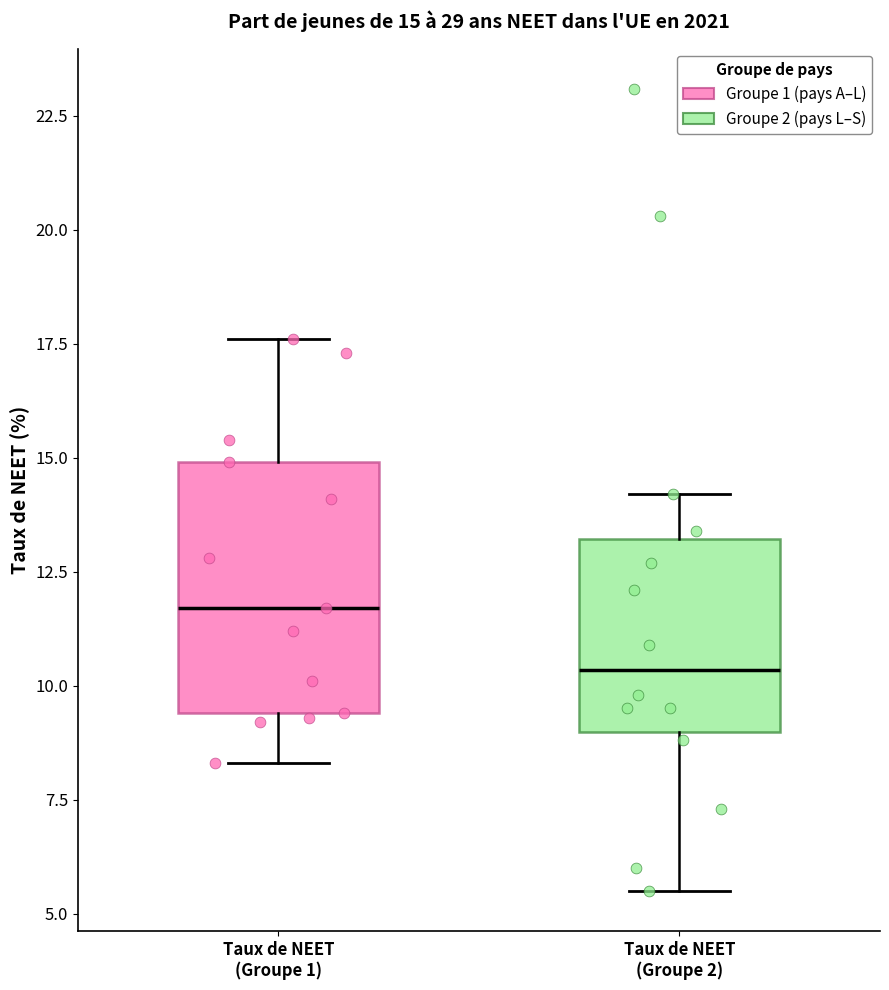

Which box's median line is the lowest?

Taux de NEET (Groupe 2)